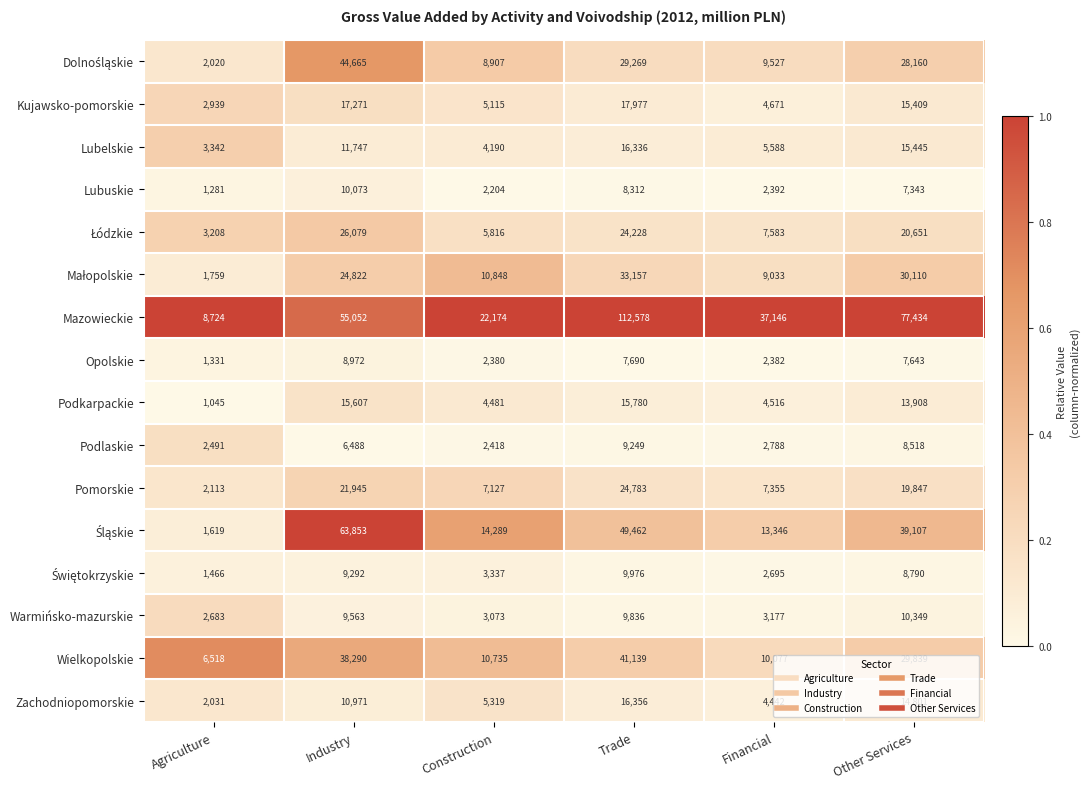

What is the maximum value shown in the chart?

112578